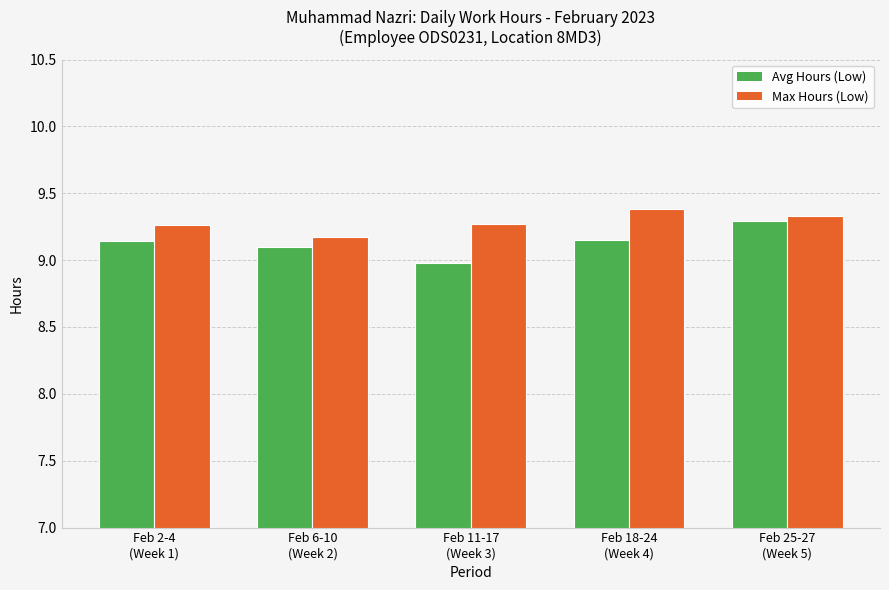

Rank the series by their maximum value, from lowest to highest.

Avg Hours (Low), Max Hours (Low)